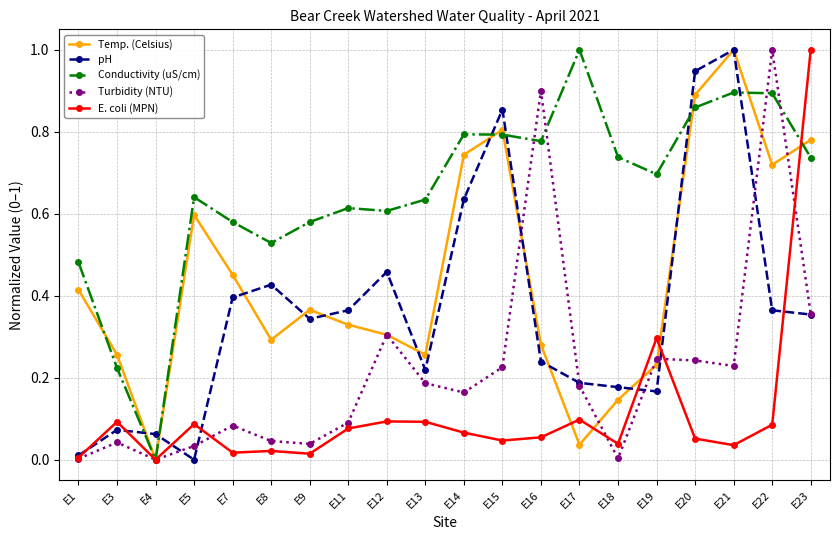

List the series in order of their overall mean, lowest first.

E. coli (MPN), Turbidity (NTU), pH, Temp. (Celsius), Conductivity (uS/cm)